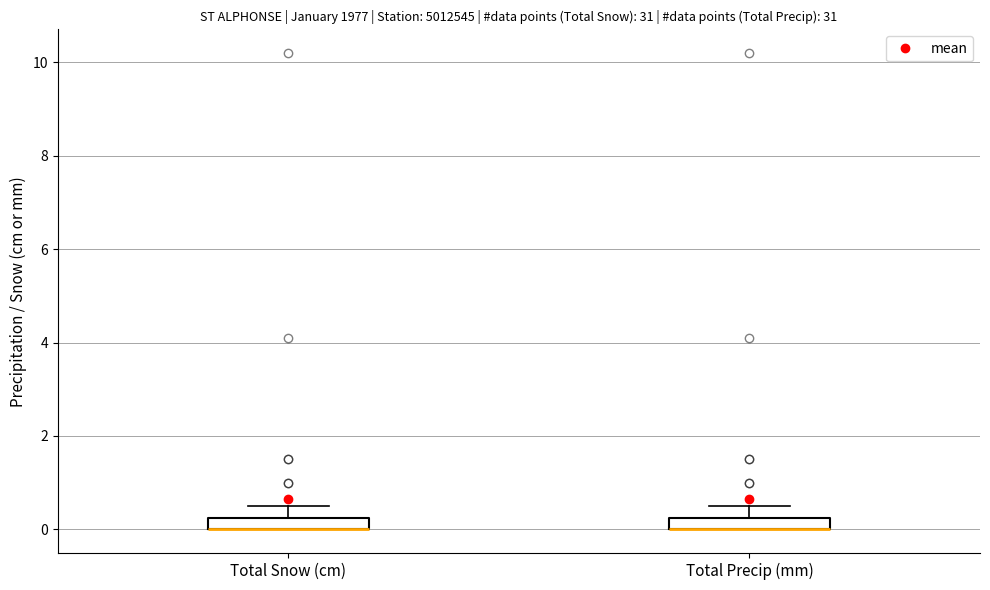

Where is the upper edge of the box for Total Snow (cm) on the y-axis? The values are not printed on the chart, so give them approximately, as read against the axis.

0.2